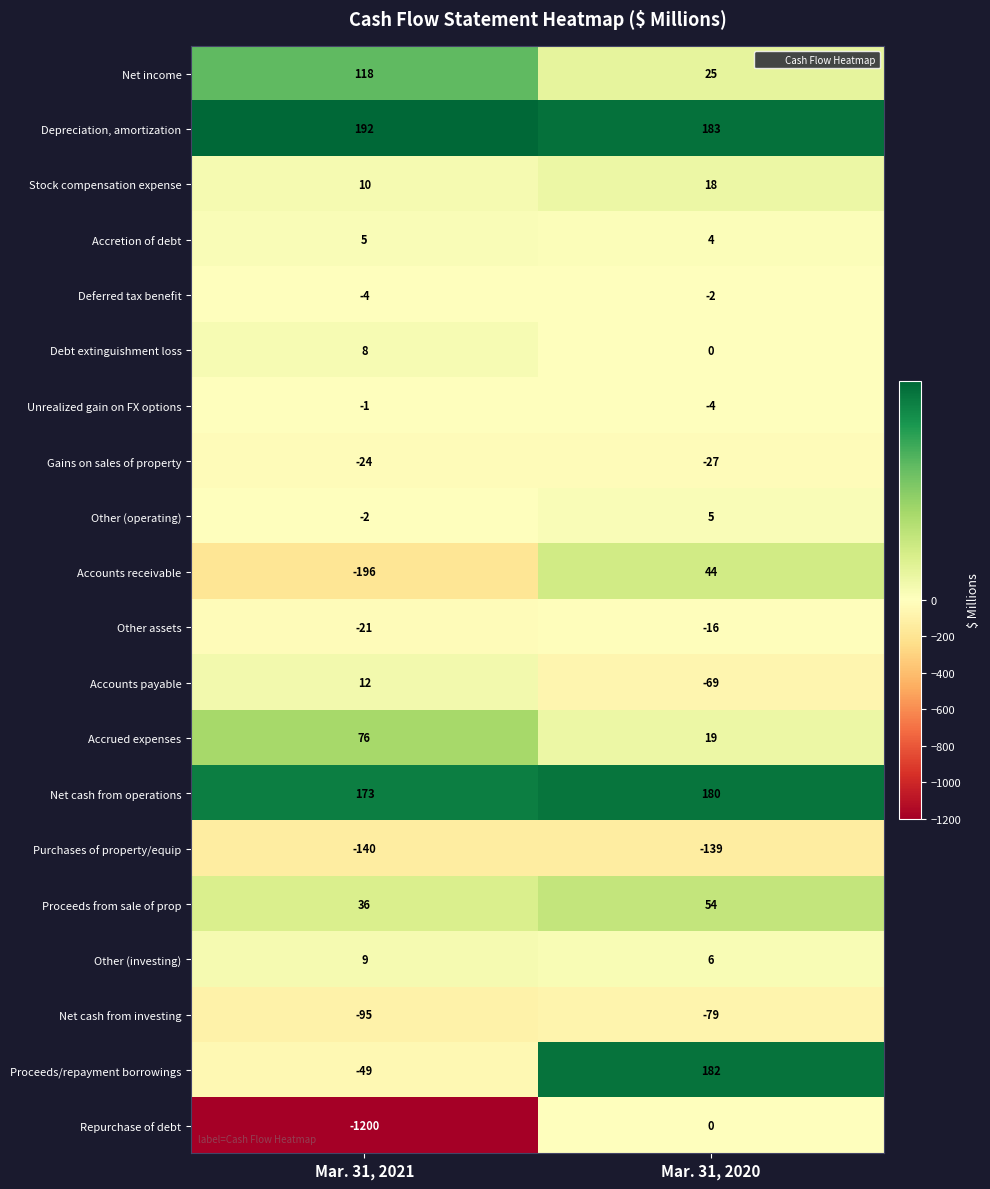

At which label is Proceeds/repayment borrowings closest to 66?

Mar. 31, 2021